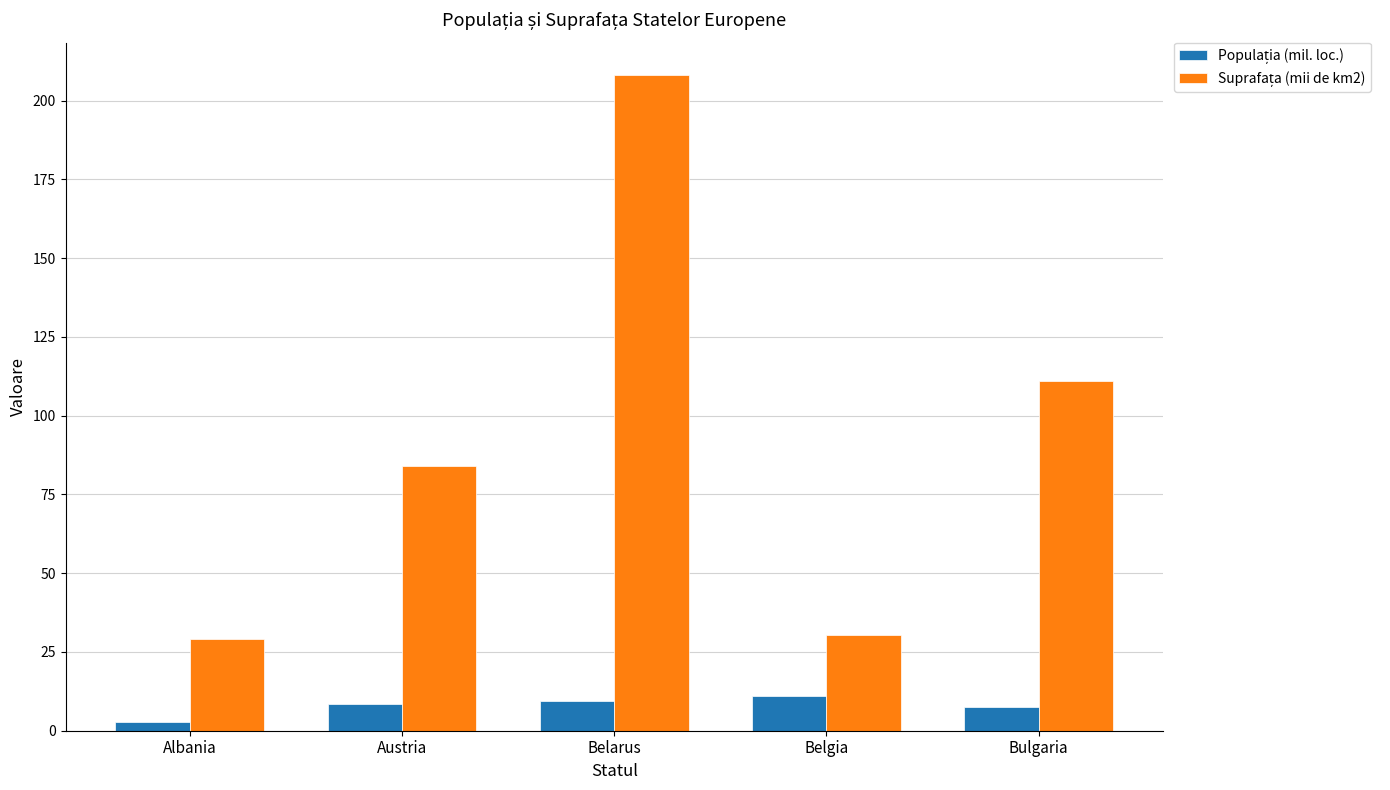

At which category is the sum across all series the highest?

Belarus